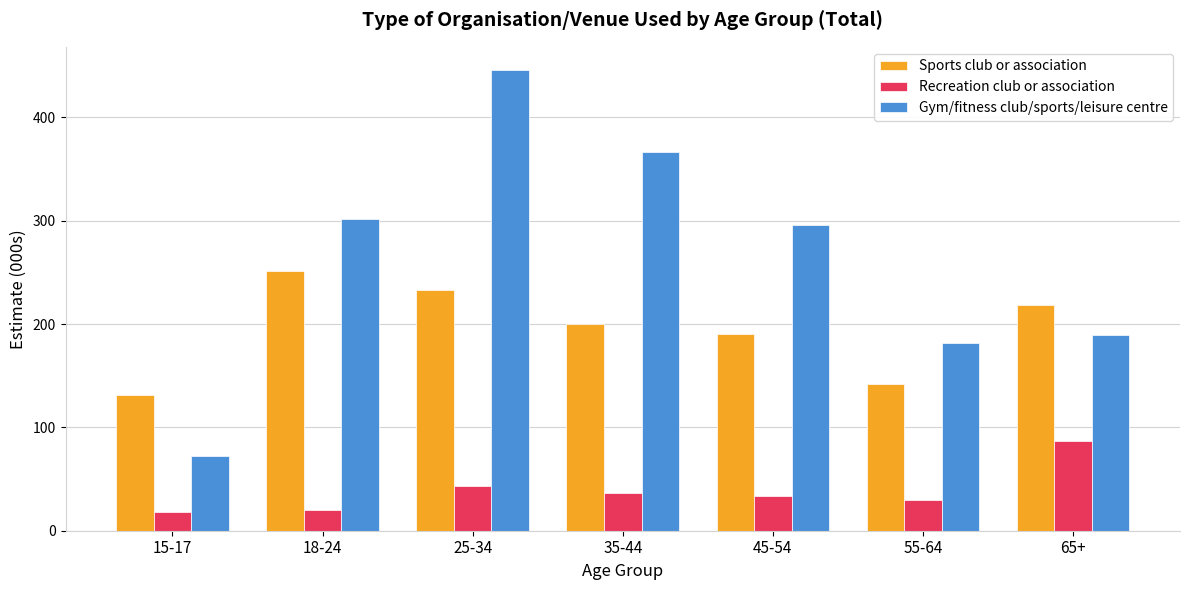

What is the difference between the maximum and second lowest values in the Recreation club or association series?

66.5